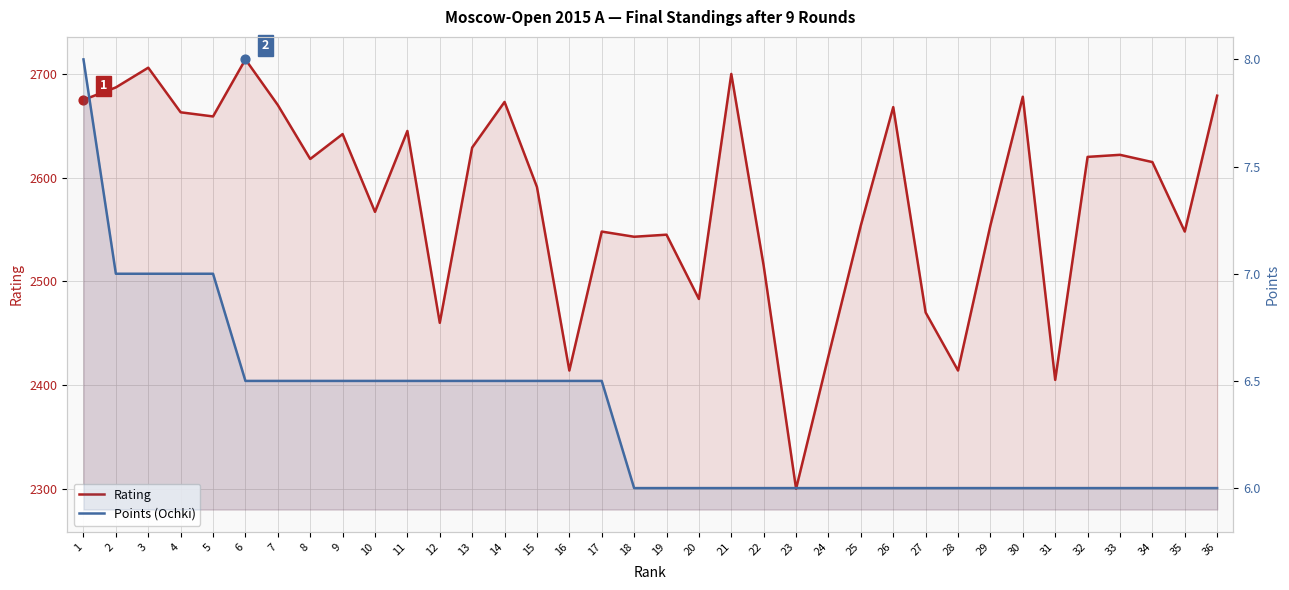

Is the value of Rating at 36 greater than the value of Points (Ochki) at 29?

Yes